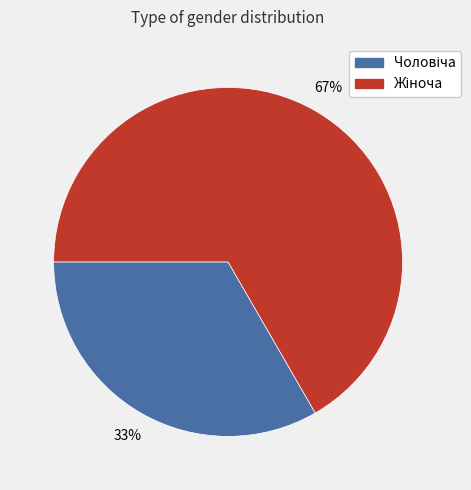

Does Жіноча account for over 50% of the chart?

Yes